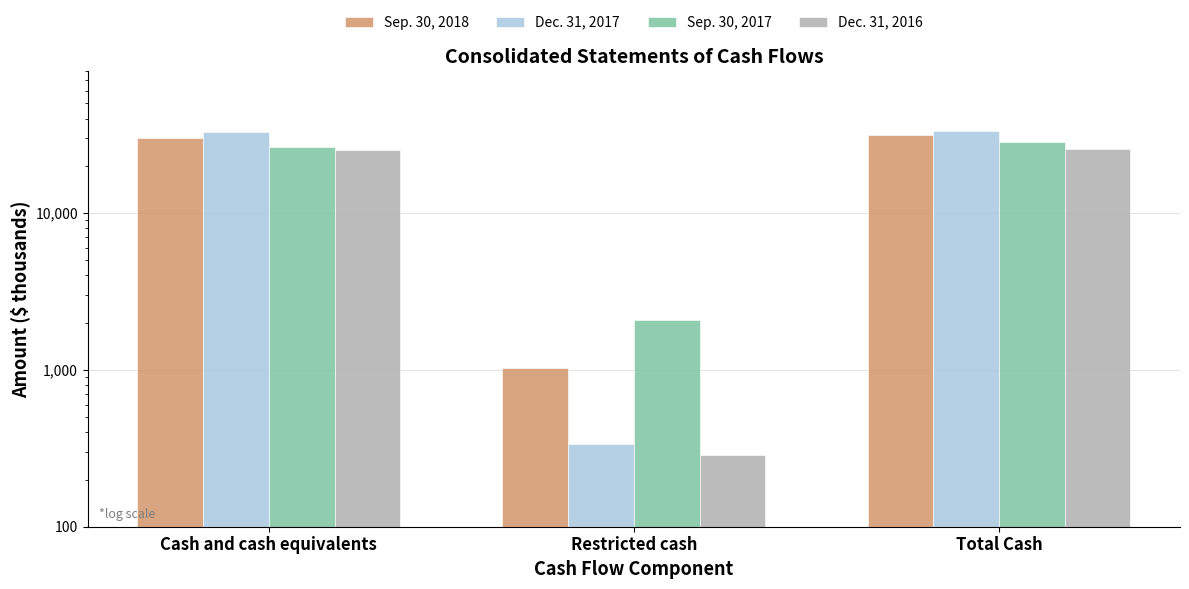

At Cash and cash equivalents, list the series in order from largest to smallest.

Dec. 31, 2017, Sep. 30, 2018, Sep. 30, 2017, Dec. 31, 2016